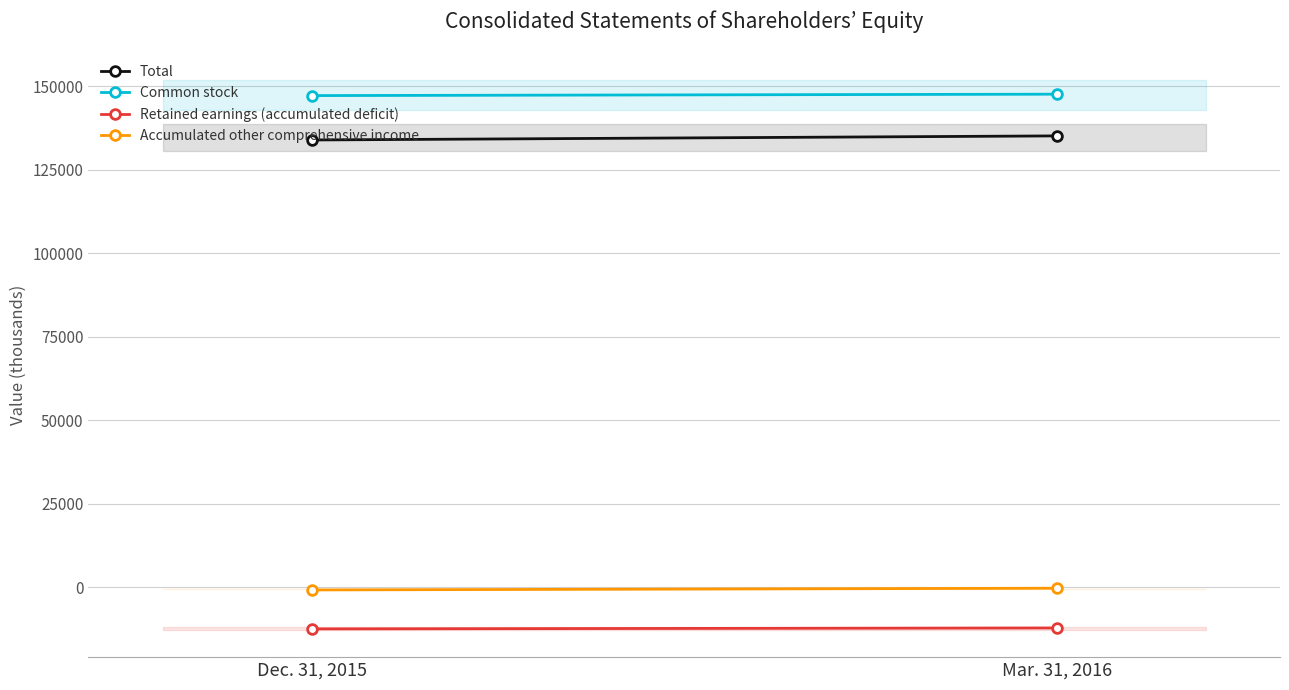

How many lines are shown in the chart?

4